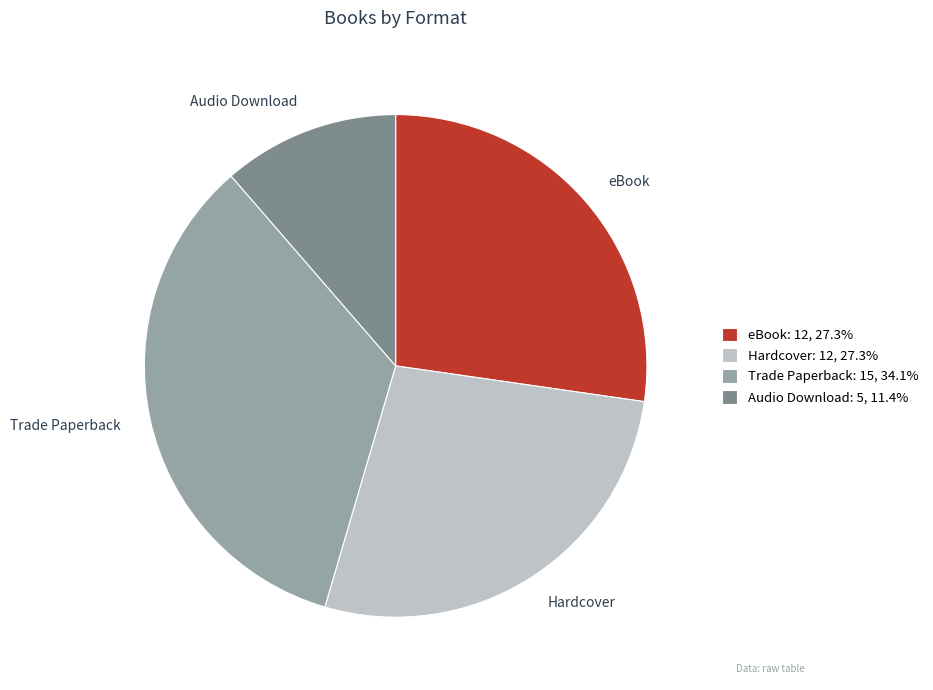

Which category has the biggest portion of the pie?

Trade Paperback